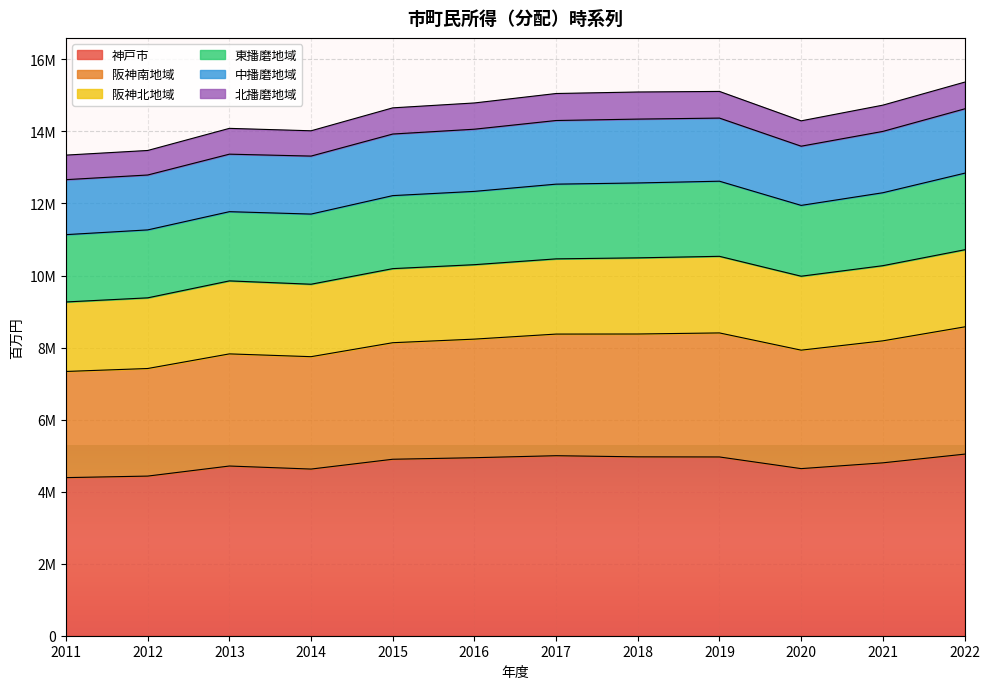

What are all the series names shown in the legend?

神戸市, 阪神南地域, 阪神北地域, 東播磨地域, 中播磨地域, 北播磨地域